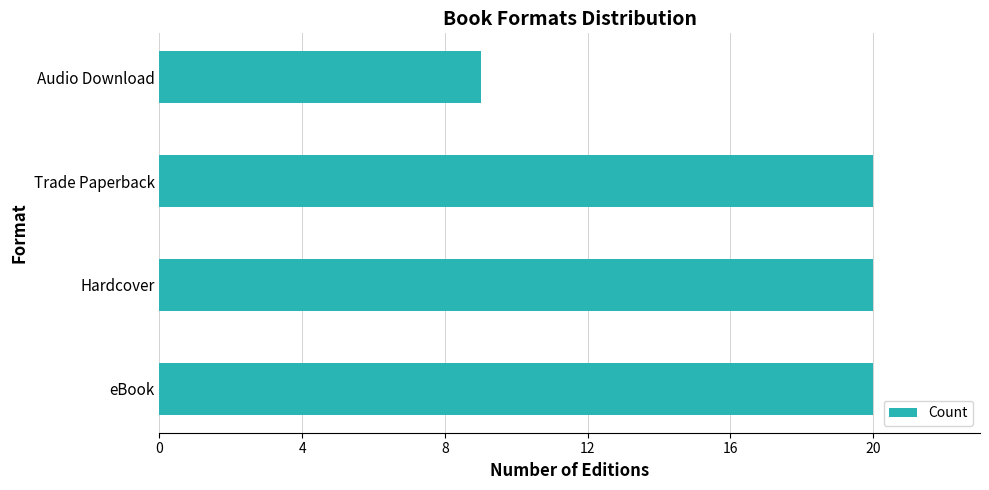

What is the minimum value shown in the chart?

9